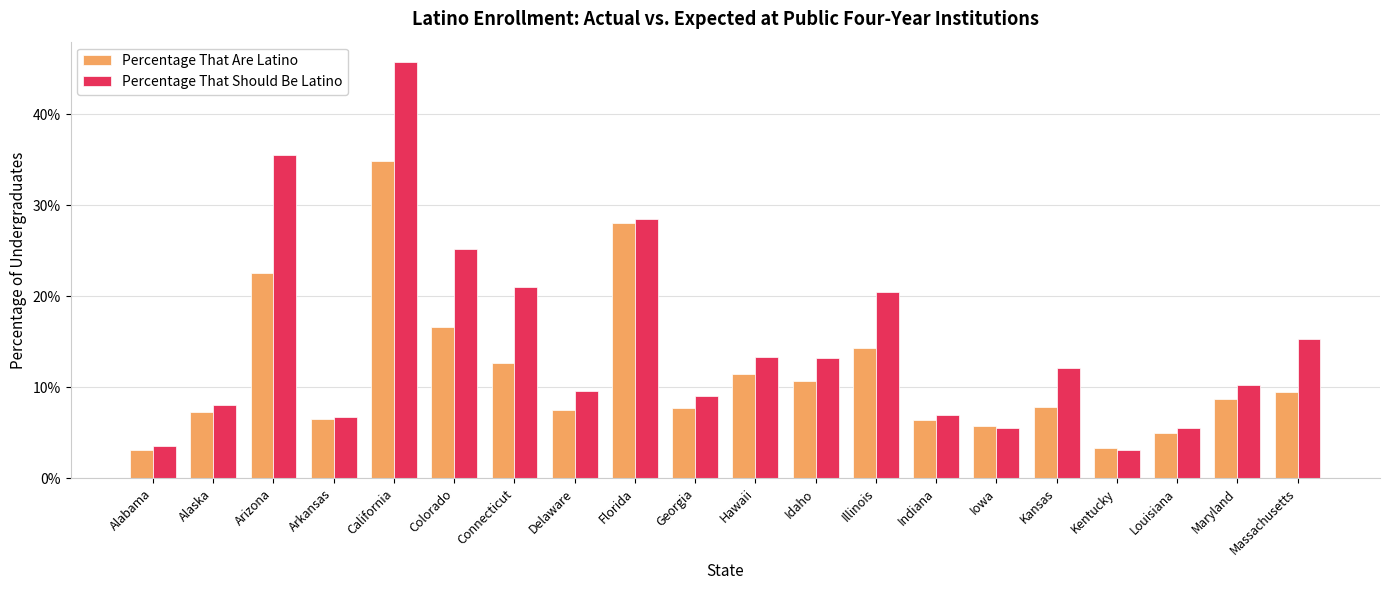

Which series has the largest range (max minus min)?

Percentage That Should Be Latino